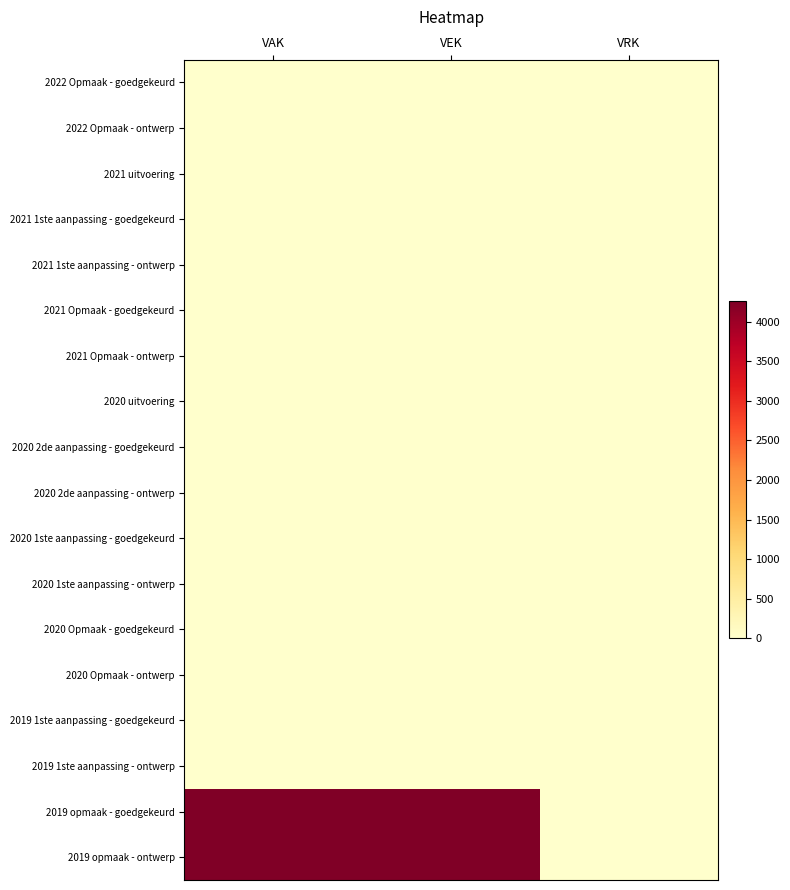

Count the number of data series in this chart.

18